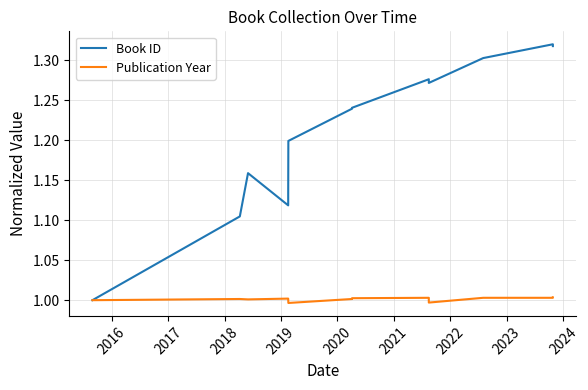

Which series has the largest range (max minus min)?

Book ID